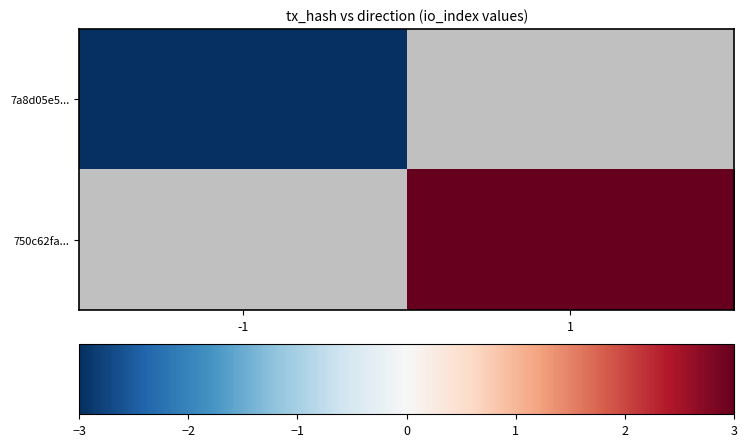

What is the approximate value of 7a8d05e5... at -1?

-3.0